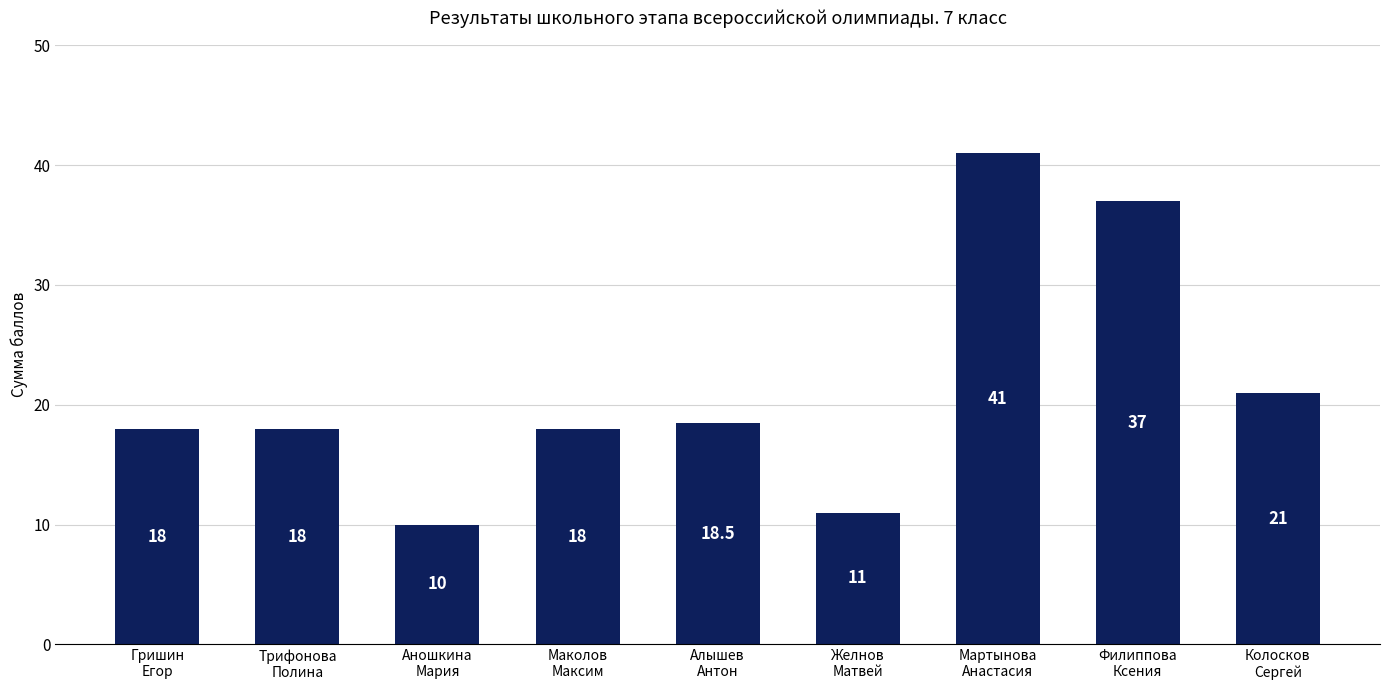

What is the label of the 7th bar from the left?

Мартынова
Анастасия